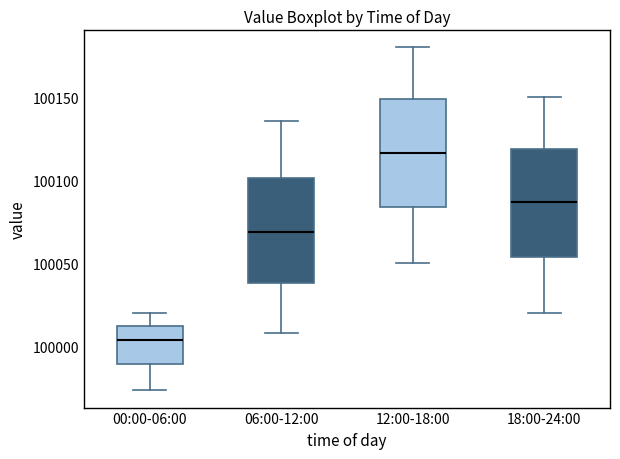

Where is the upper edge of the box for 00:00-06:00 on the y-axis? The values are not printed on the chart, so give them approximately, as read against the axis.

100010